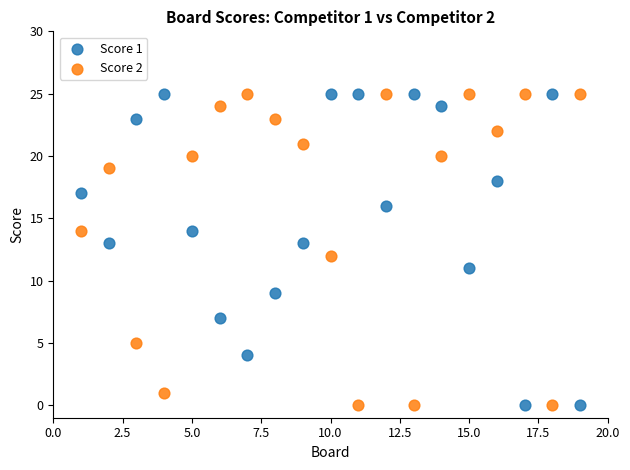

What is the X range (max minus min) for the scatter plot?

18